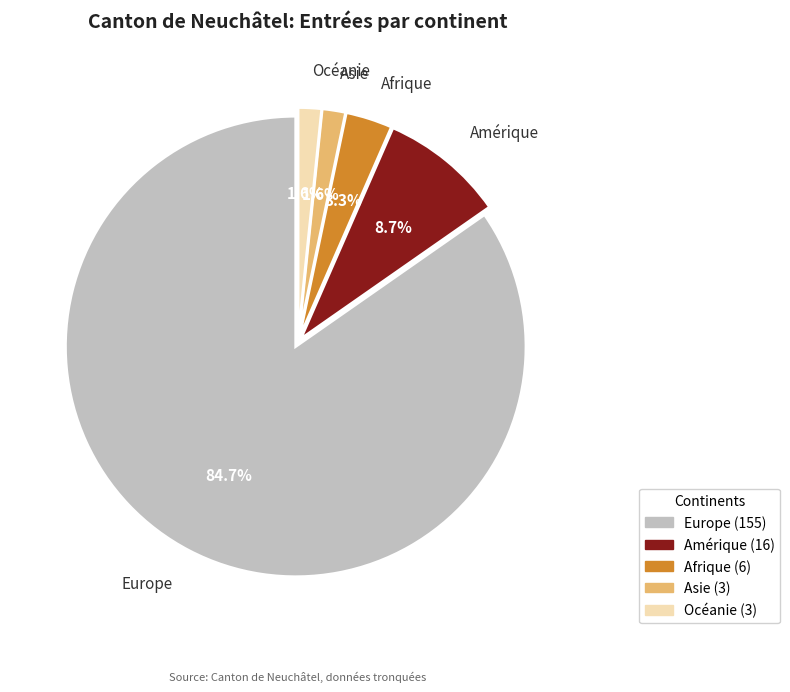

Between Amérique and Océanie, which is larger?

Amérique